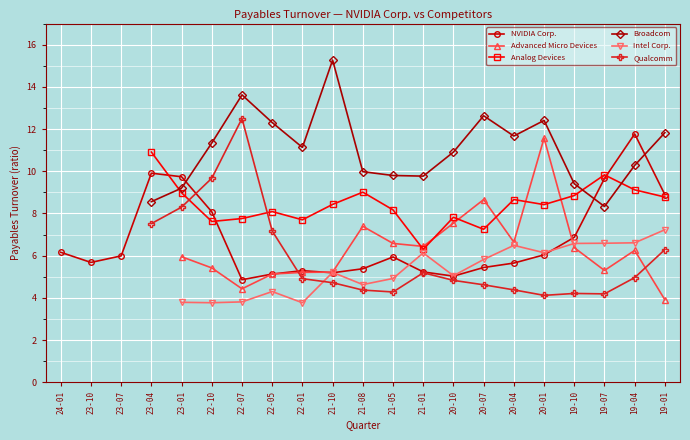

How many lines are shown in the chart?

6